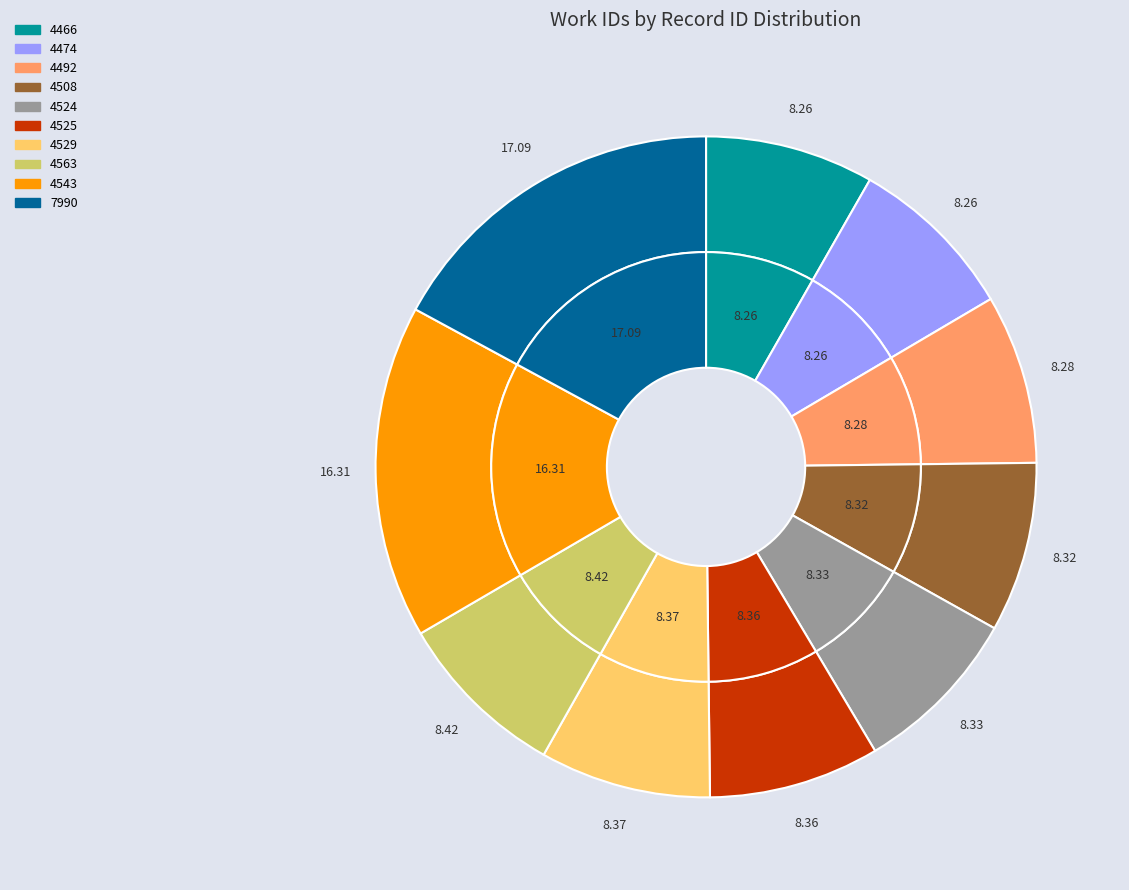

What portion of the pie excludes 4466?

91.7%